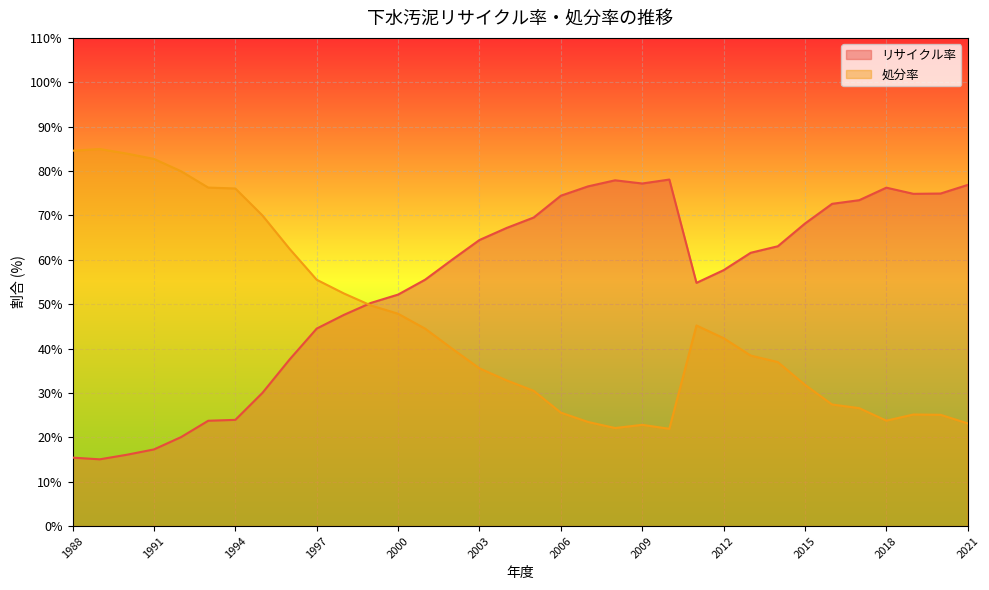

Reading right to left, transcribe all the data shown in this chart.

リサイクル率: 76.9	74.9	74.9	76.2	73.4	72.6	68.2	63.0	61.6	57.7	54.8	78.1	77.2	77.9	76.5	74.4	69.5	67.2	64.5	60.1	55.5	52.2	50.3	47.6	44.5	37.5	30.0	23.9	23.7	20.1	17.3	16.1	15.0	15.4
処分率: 23.1	25.1	25.1	23.8	26.6	27.4	31.8	37.0	38.4	42.3	45.2	21.9	22.8	22.1	23.5	25.6	30.5	32.8	35.5	39.9	44.5	47.8	49.7	52.4	55.5	62.5	70.0	76.1	76.3	80.0	82.7	83.9	85.0	84.6